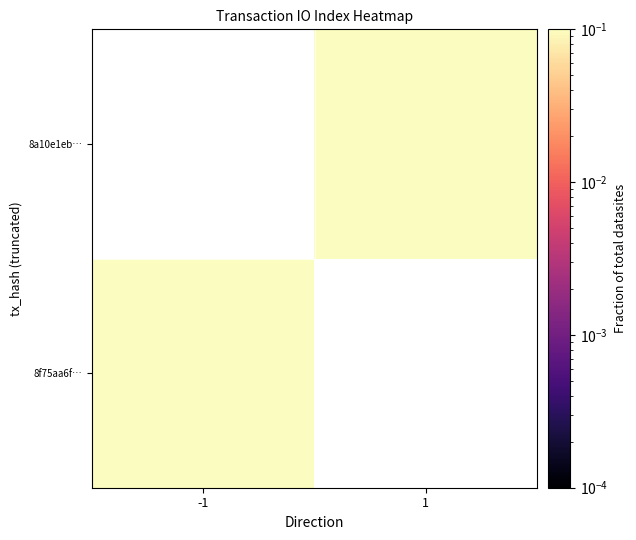

How many series are shown in this chart?

2